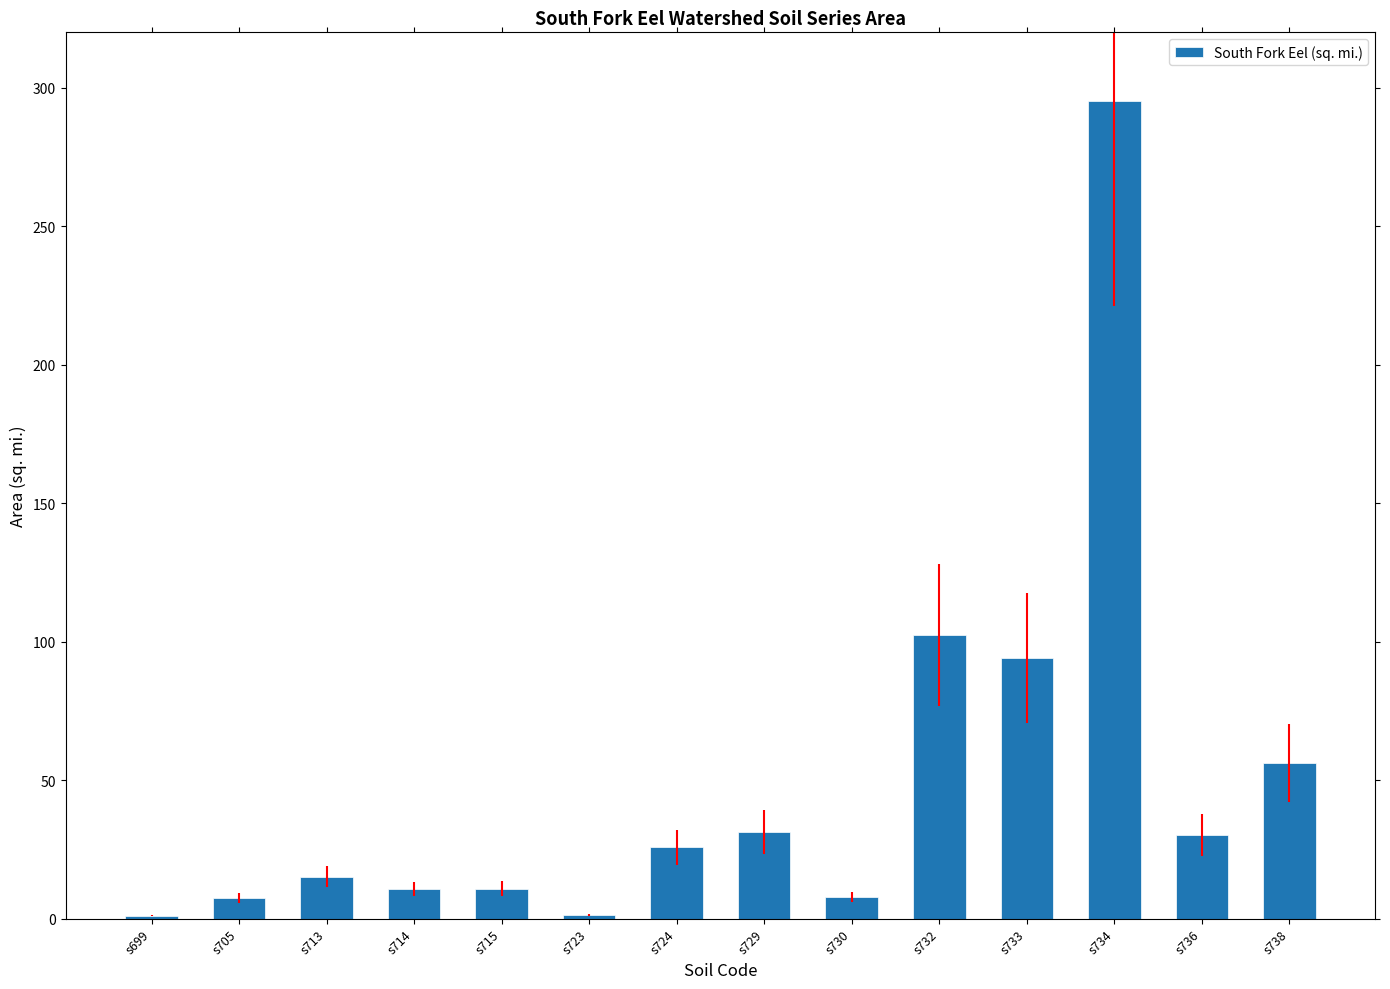

What is the ratio of the value at s730 to the value at s723?

5.5